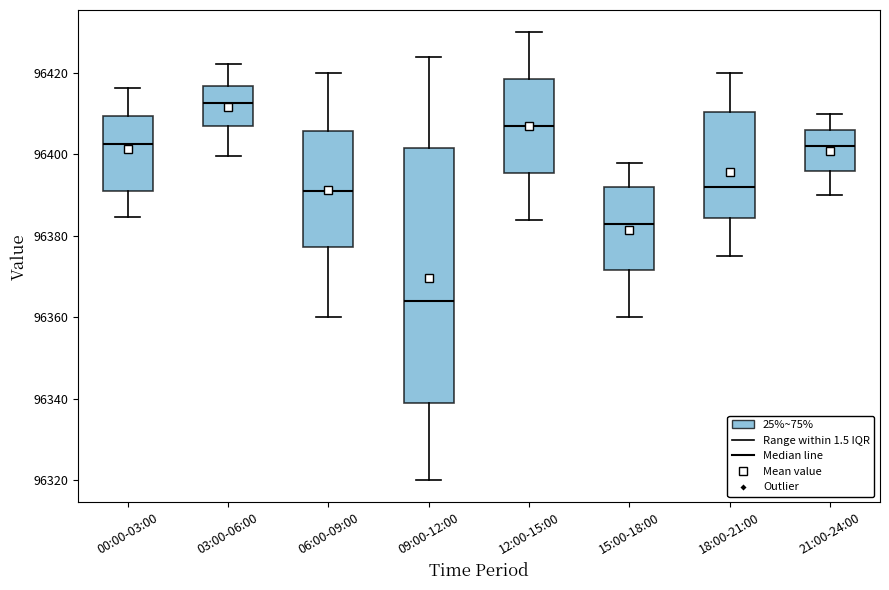

Reading left to right, read every box against the y-axis: the position of its median line, the range the box covers, and the ends of its whiskers. The values are not printed on the chart, so give them approximately, as read against the axis.

00:00-03:00: median 96402, box 96392 to 96410, whiskers 96384 to 96416
03:00-06:00: median 96412, box 96408 to 96416, whiskers 96400 to 96422
06:00-09:00: median 96392, box 96378 to 96406, whiskers 96360 to 96420
09:00-12:00: median 96364, box 96340 to 96402, whiskers 96320 to 96424
12:00-15:00: median 96408, box 96396 to 96418, whiskers 96384 to 96430
15:00-18:00: median 96384, box 96372 to 96392, whiskers 96360 to 96398
18:00-21:00: median 96392, box 96384 to 96410, whiskers 96376 to 96420
21:00-24:00: median 96402, box 96396 to 96406, whiskers 96390 to 96410